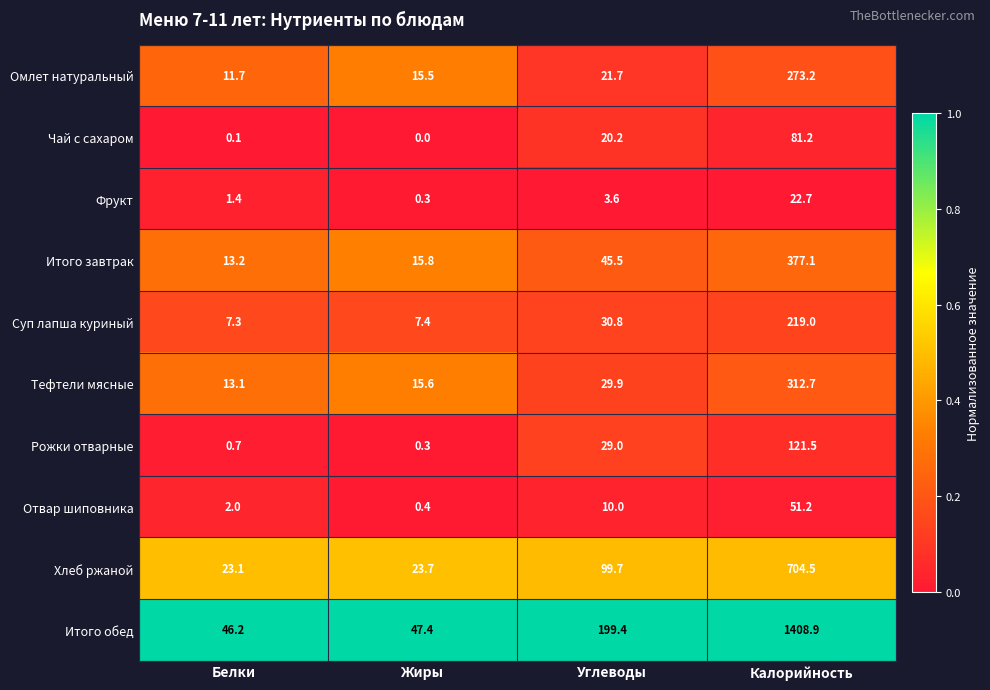

Count the number of data series in this chart.

10